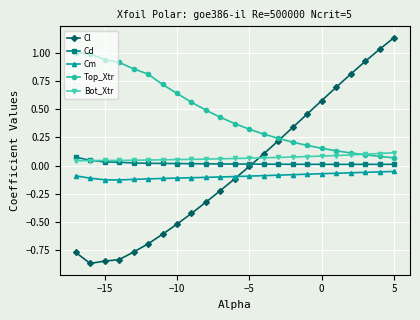

Which series has the largest range (max minus min)?

Cl